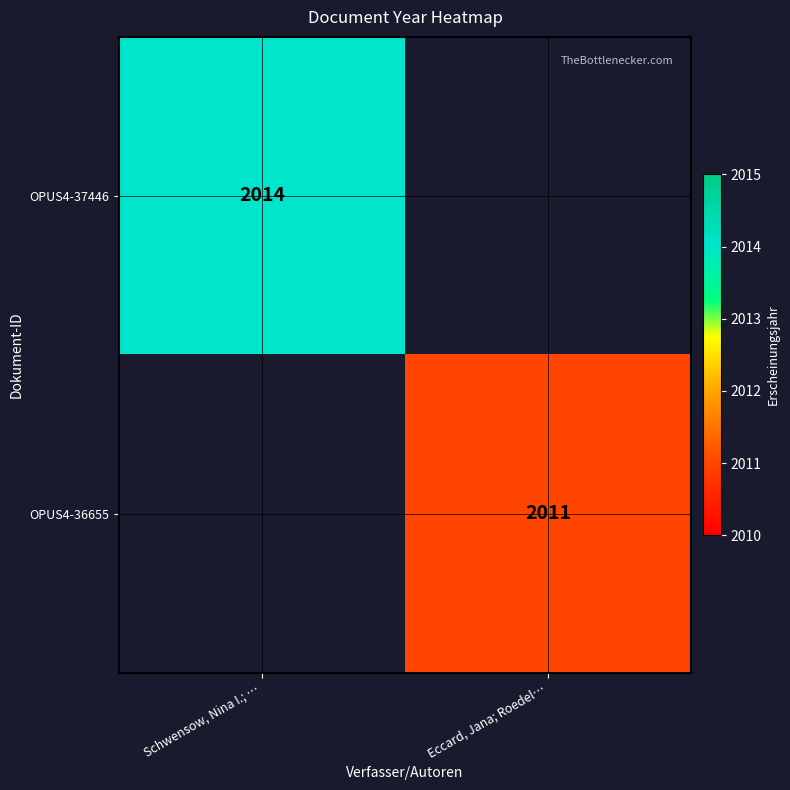

How many data points does each series have?

2